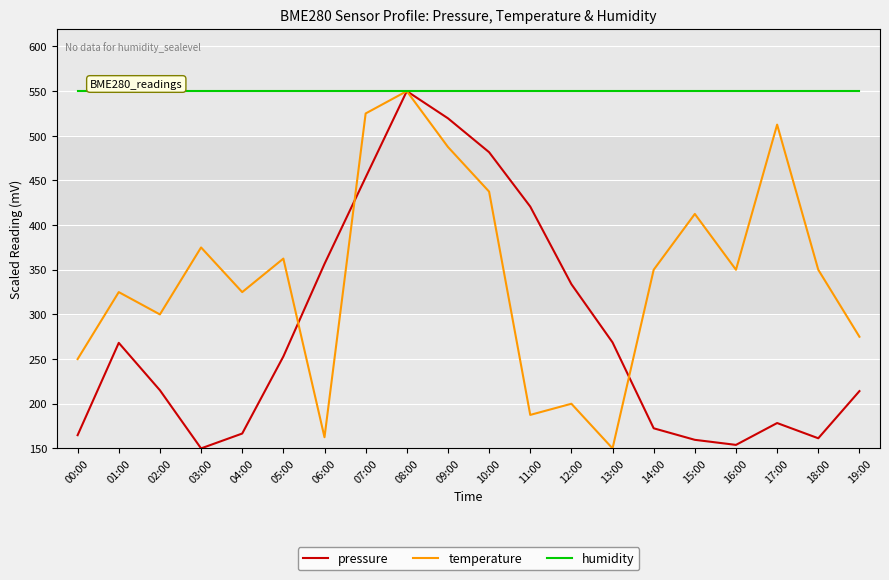

What are all the series names shown in the legend?

pressure, temperature, humidity